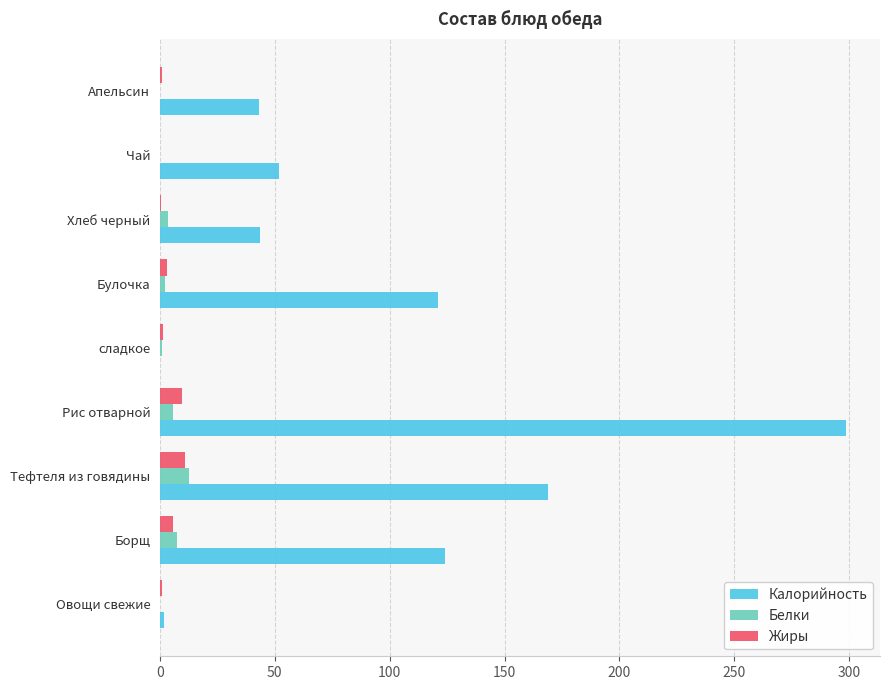

What is the sum of all Белки values?

32.5